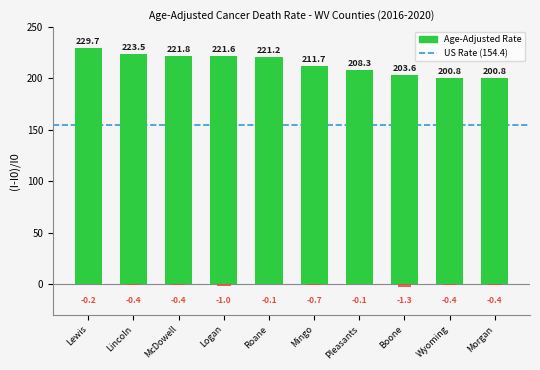

Where is the data nearest to the value 215?

Mingo